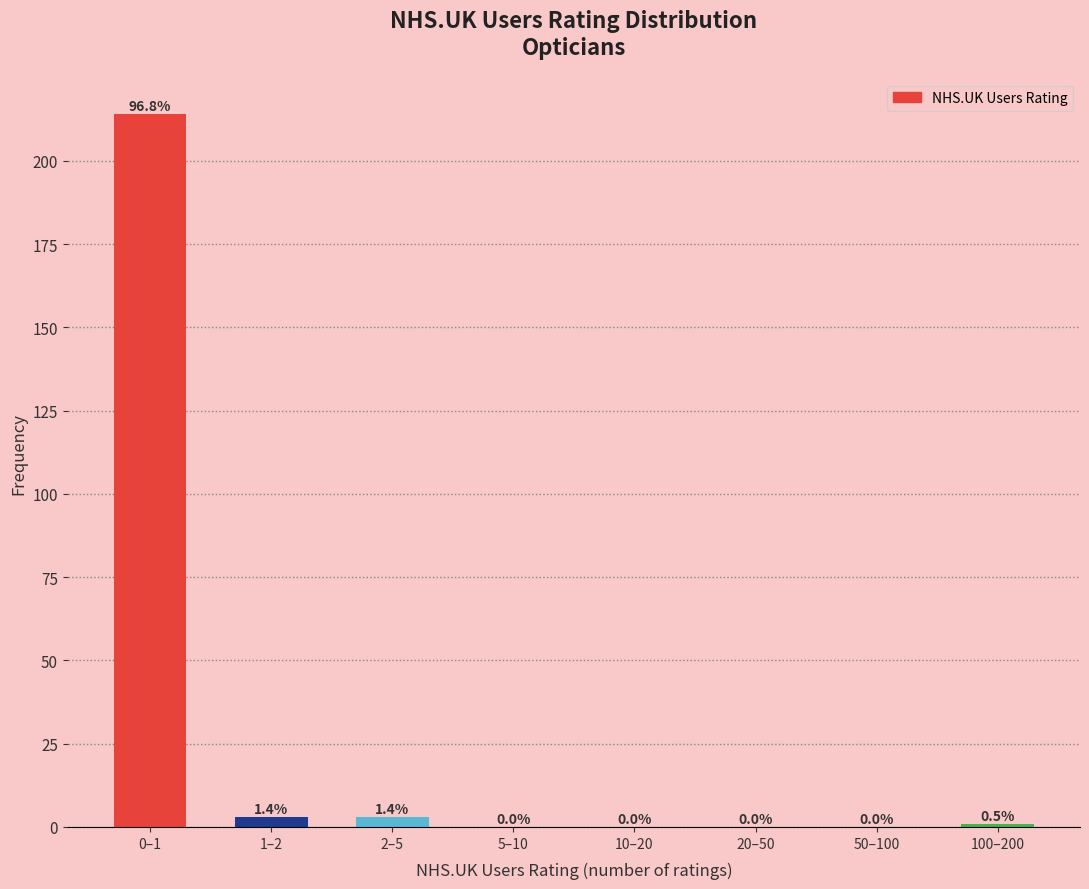

Reading right to left, extract all data points from this chart.

100–200=1	50–100=0	20–50=0	10–20=0	5–10=0	2–5=3	1–2=3	0–1=214